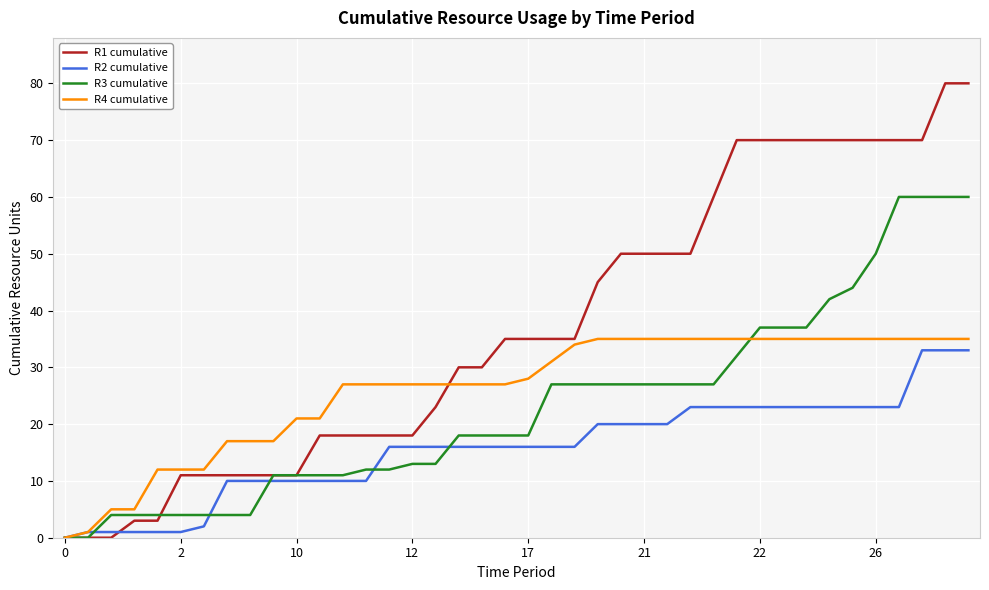

Which series has the largest range (max minus min)?

R1 cumulative